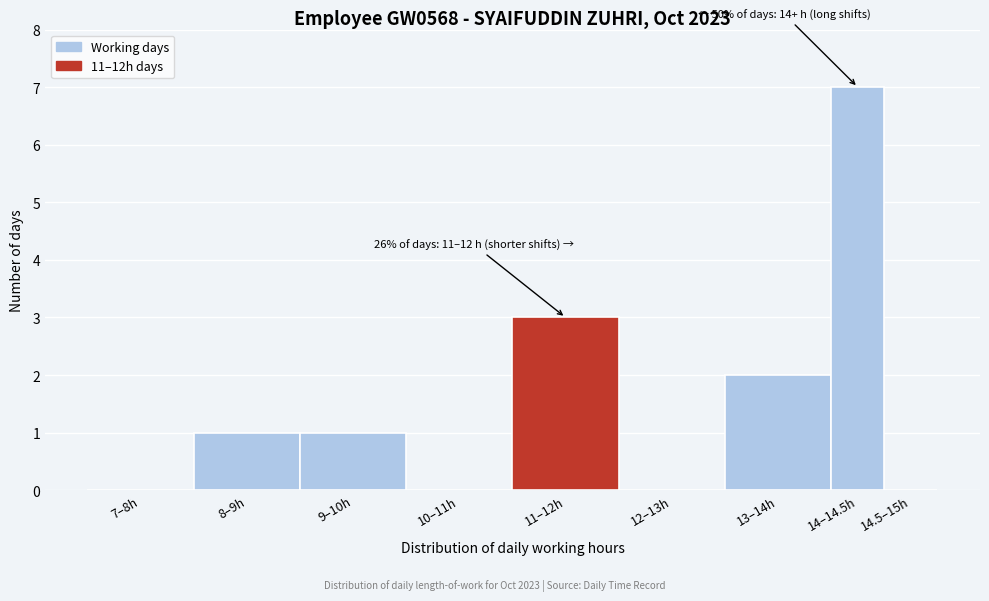

Reading left to right, transcribe all the data shown in this chart.

7–8h=0	8–9h=1	9–10h=1	10–11h=0	11–12h=3	12–13h=0	13–14h=2	14–14.5h=7	14.5–15h=0